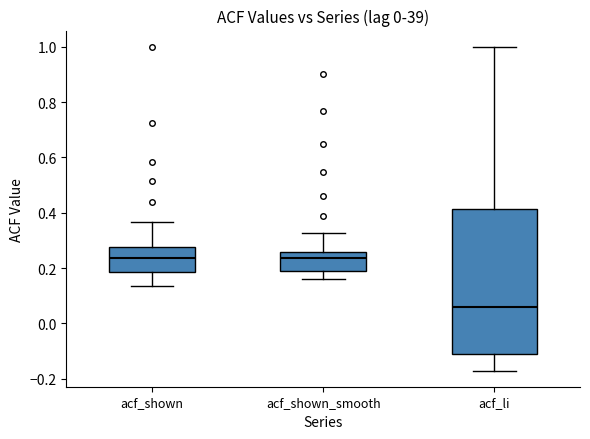

Reading left to right, transcribe this box plot: for each box, give where its median line is, the range the box spans, and where its two whiskers end, as read against the y-axis. The values are not printed on the chart, so give them approximately, as read against the axis.

acf_shown: median 0.24, box 0.18 to 0.28, whiskers 0.14 to 0.36
acf_shown_smooth: median 0.24, box 0.18 to 0.26, whiskers 0.16 to 0.32
acf_li: median 0.06, box -0.10 to 0.42, whiskers -0.16 to 1.00